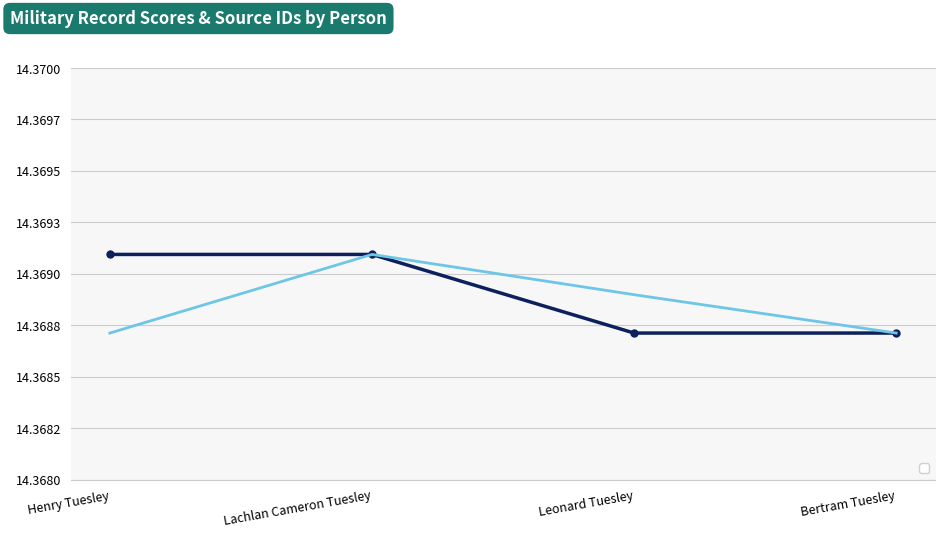

Reading left to right, list all the values displayed in this chart.

_score: 14.4	14.4	14.4	14.4
_source/sources/0/id: 14.4	14.4	14.4	14.4